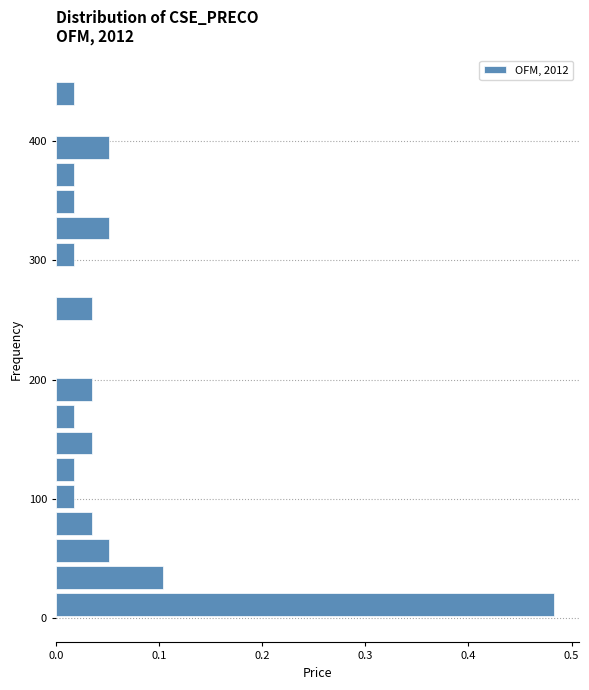

Around what value on the y-axis is the longest bar? Give the approximate position of its centre, as read against the axis.

10